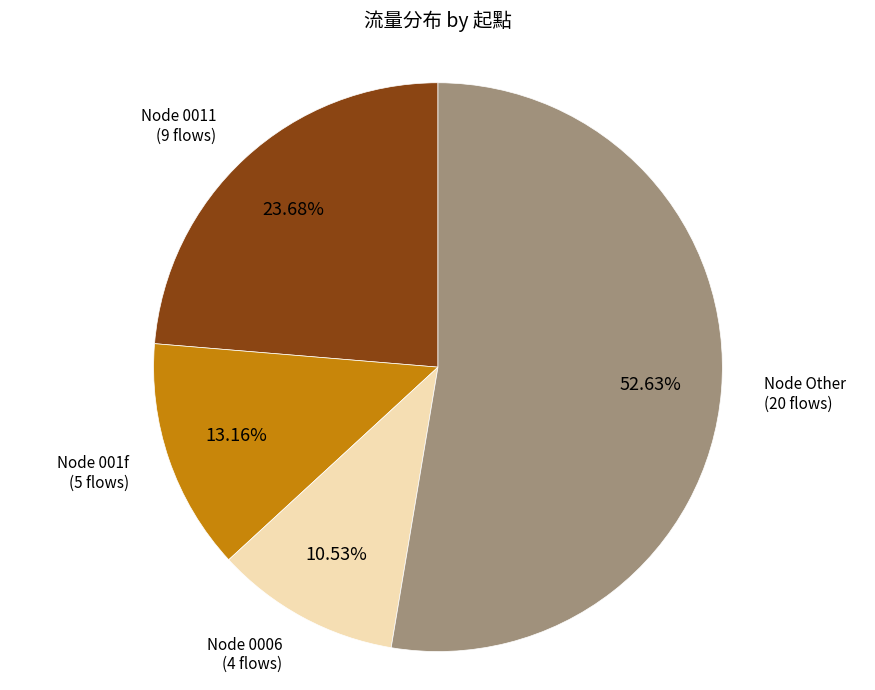

Does any single category account for the majority?

Yes